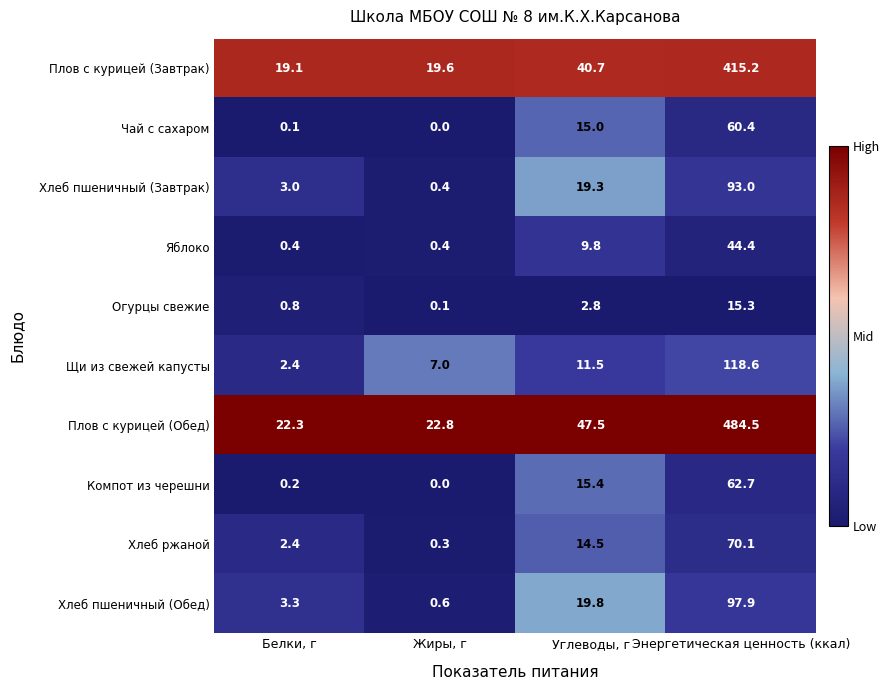

What is the difference between the Чай с сахаром values at Белки, г and Углеводы, г?

14.9